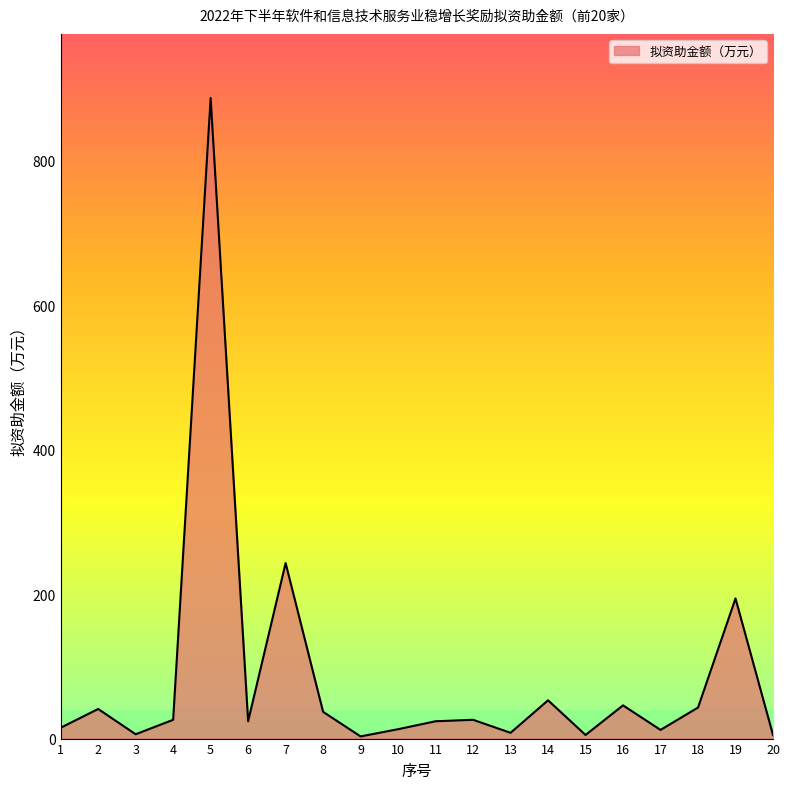

Between 2 and 13, which is larger?

2